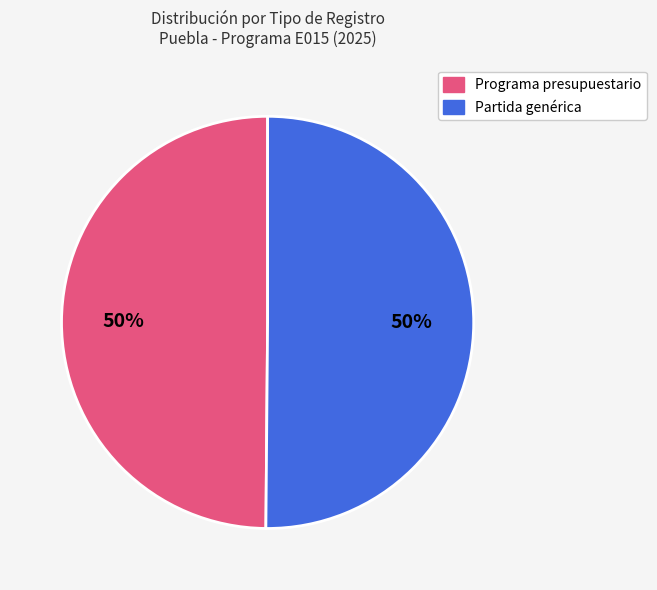

How many segments does this pie chart have?

2